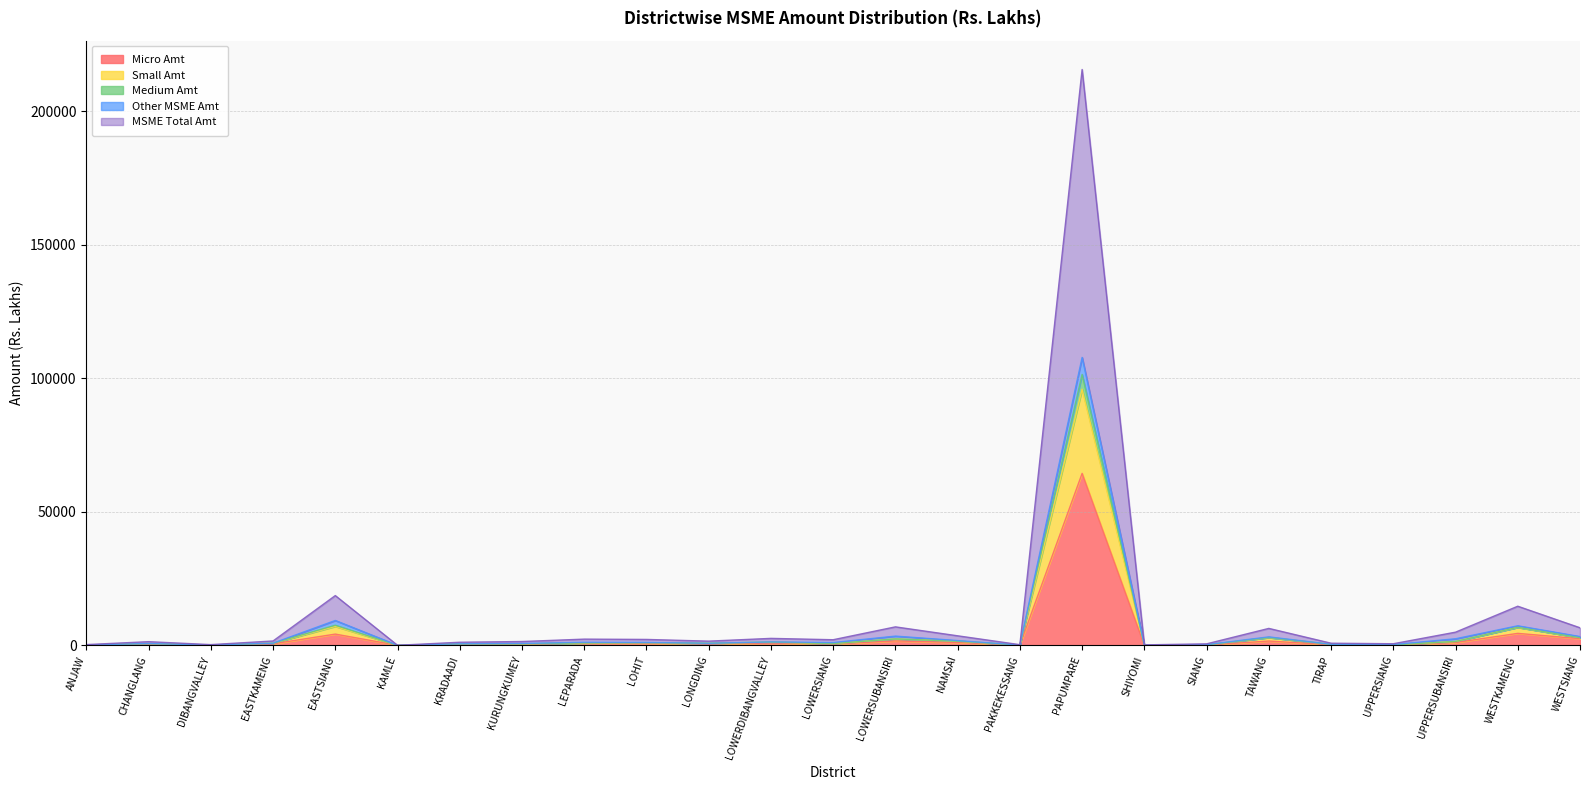

Between PAKKEKESSANG and SIANG, which series saw the biggest shift?

MSME Total Amt